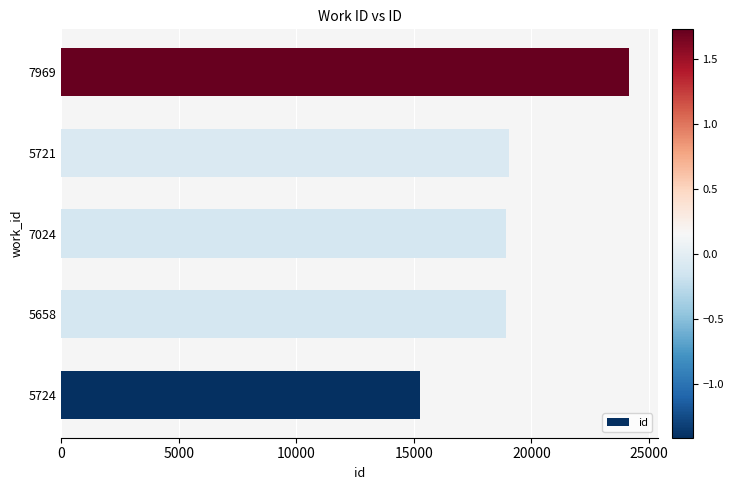

Where is the data nearest to the value 19720?

5721